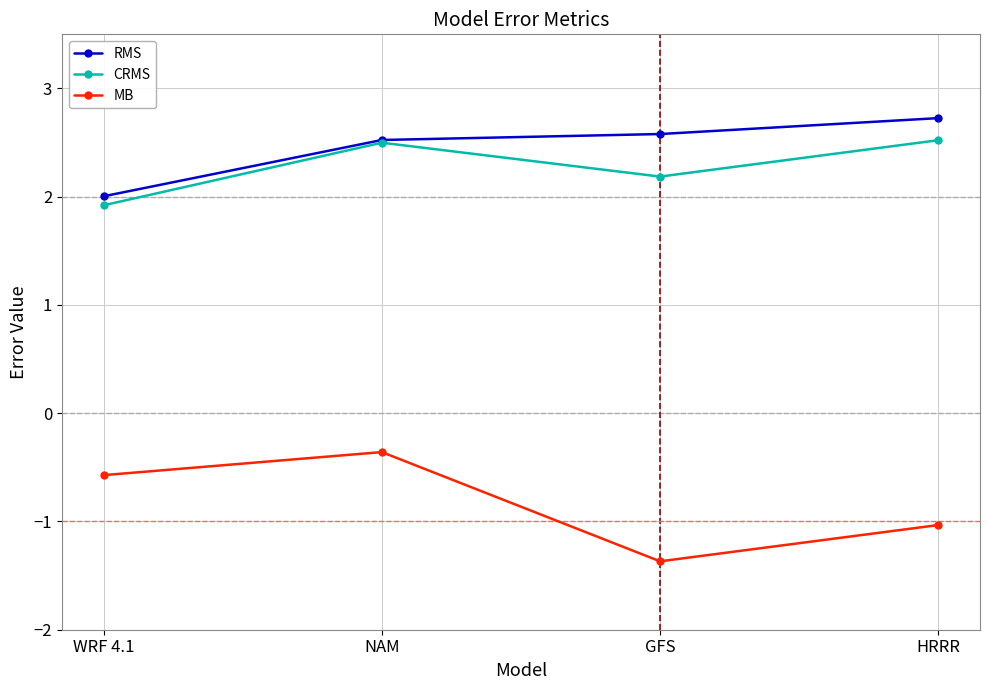

The MB series shows -0.9 at WRF 4.1. True or false?

False